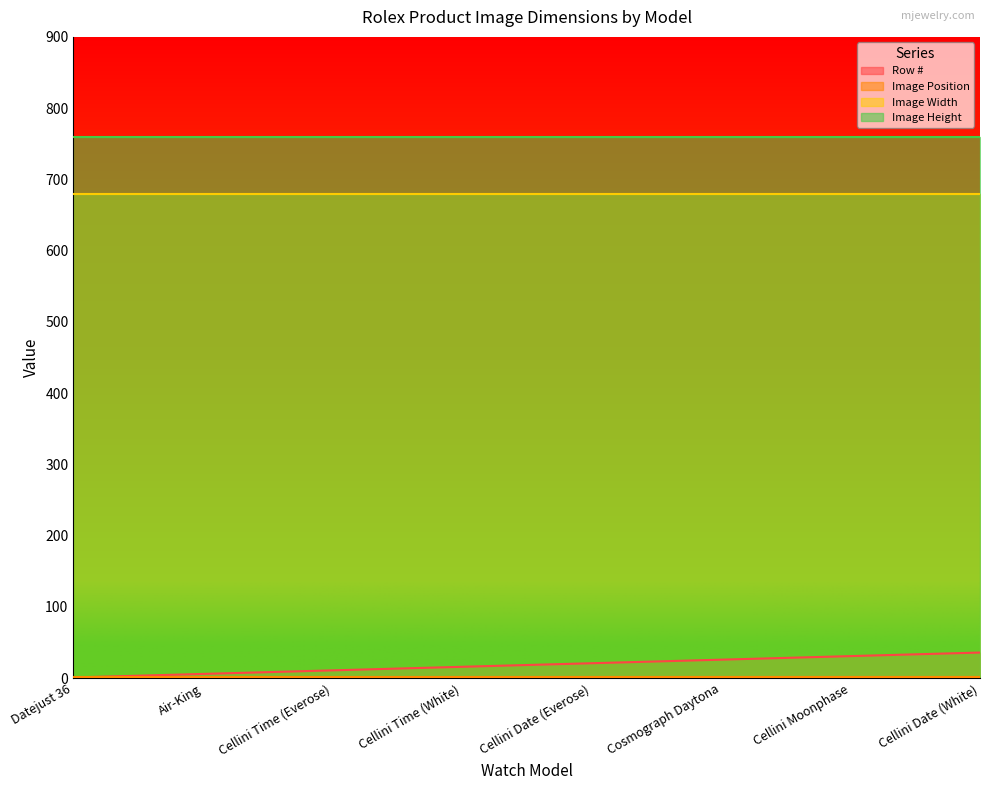

Count the number of data series in this chart.

4